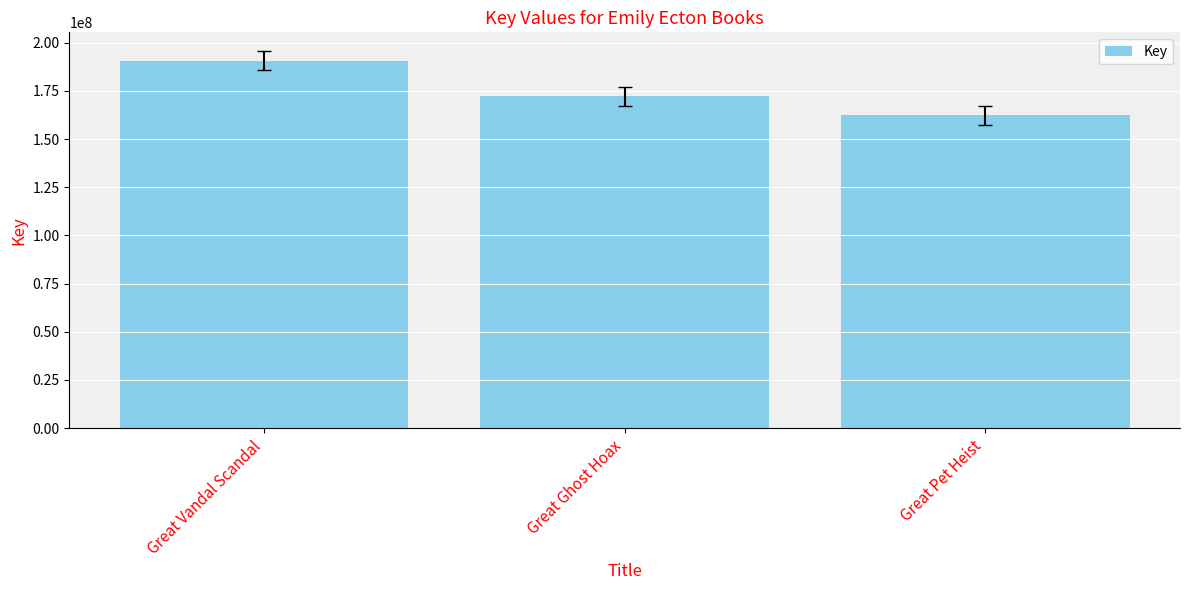

What is the maximum value shown in the chart?

190670105